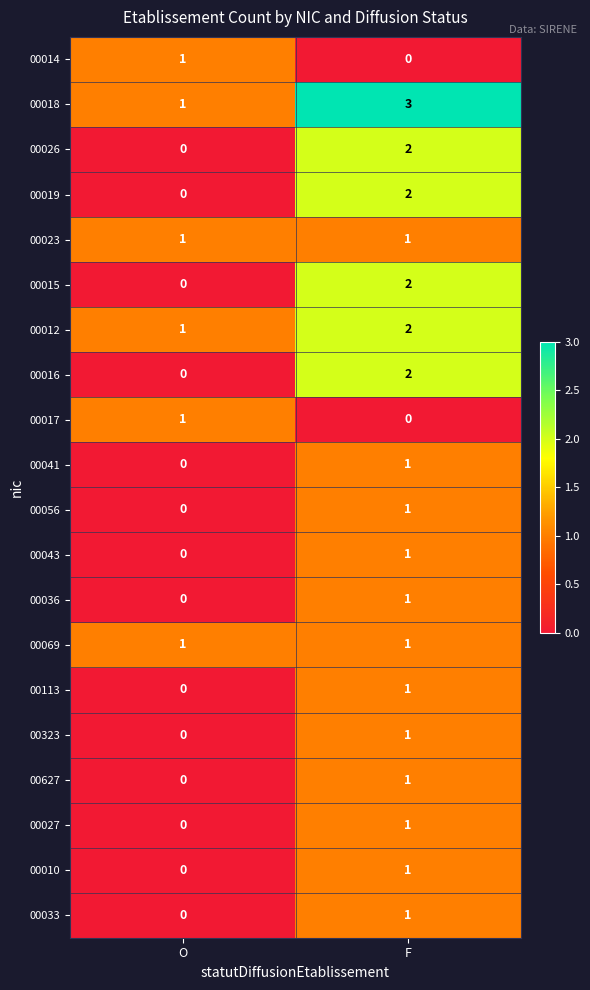

What is the difference between the highest and lowest values at F?

3